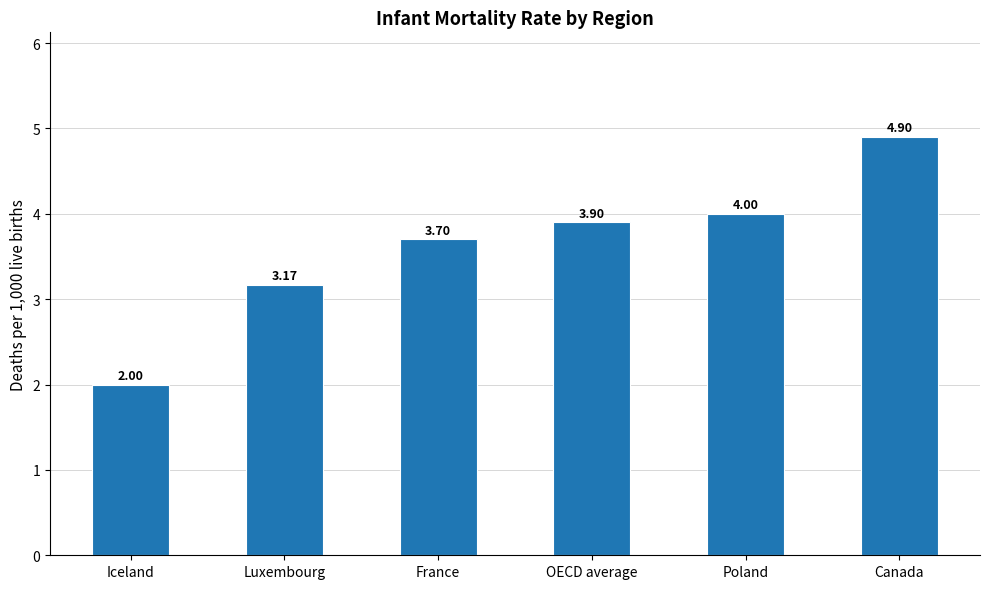

Is it true that the value at Canada is 7.2?

False